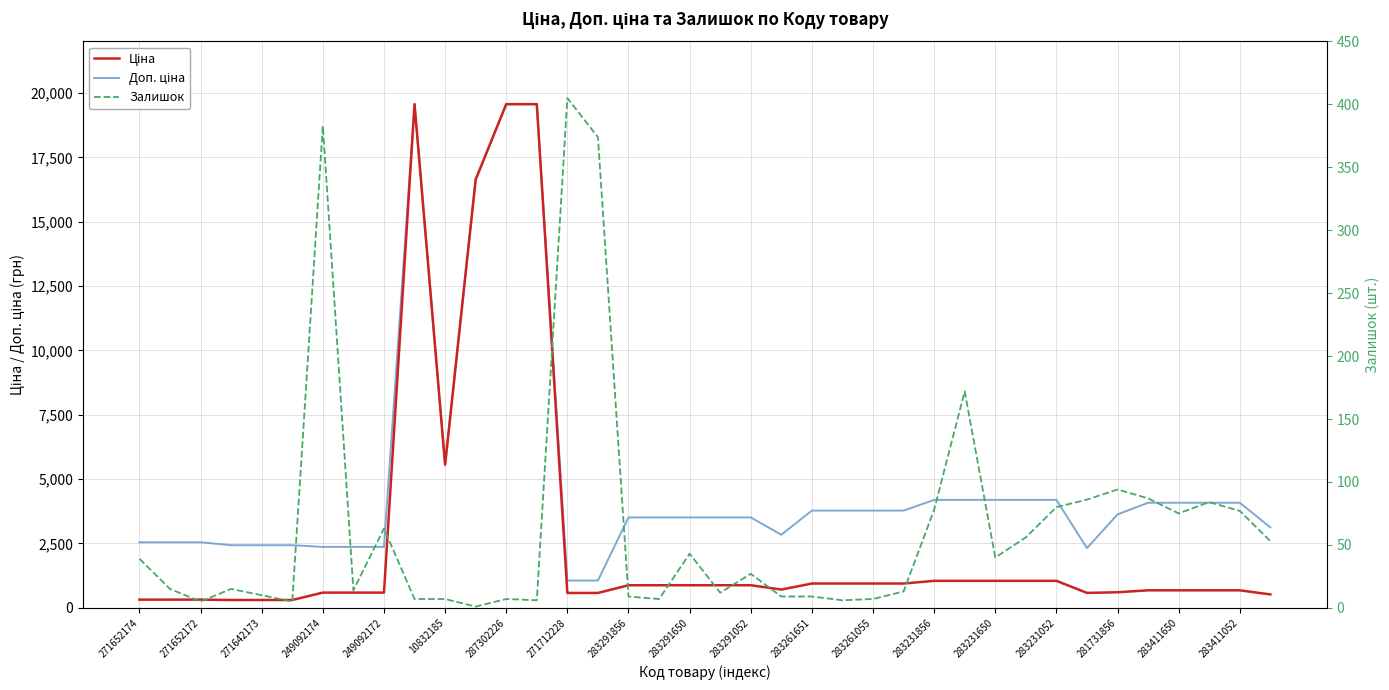

At 283291650, list the series in order from smallest to largest.

Залишок, Ціна, Доп. ціна